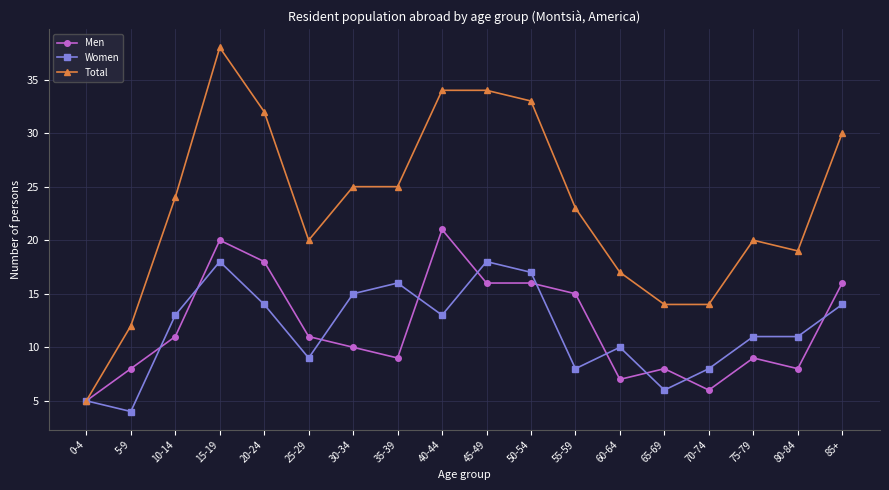

At which label does Total reach its peak?

15-19